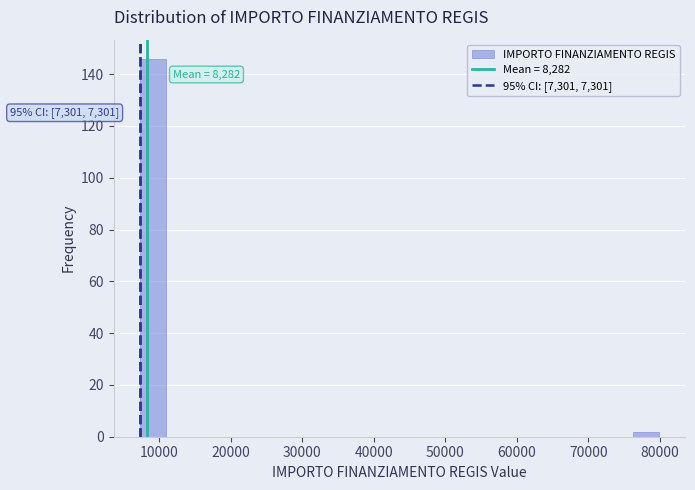

Around what value on the x-axis is the tallest bar? Give the approximate position of its centre, as read against the axis.

9000